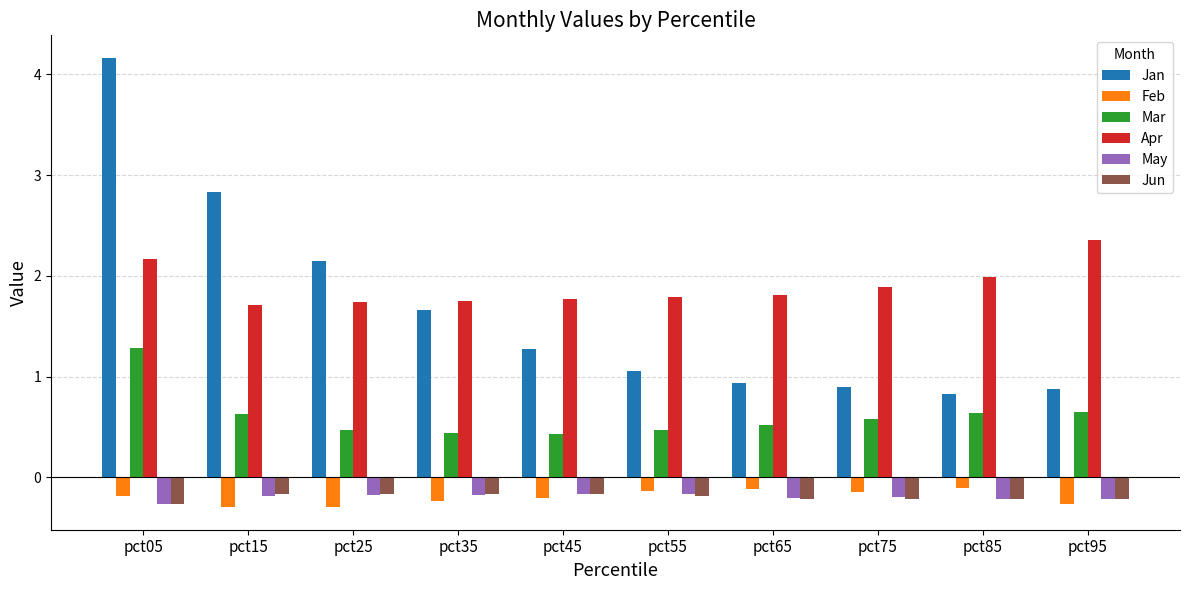

The value of Mar at pct75 is 0.1. True or false?

False